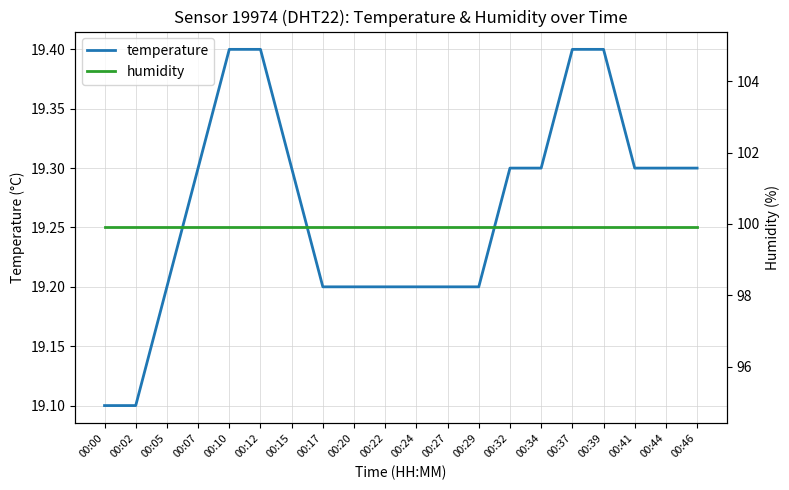

At 00:41, list the series in order from largest to smallest.

humidity, temperature